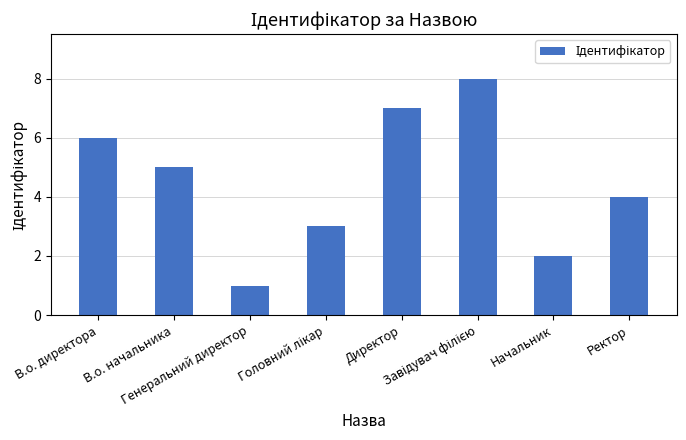

What is the difference between the maximum and minimum values?

7